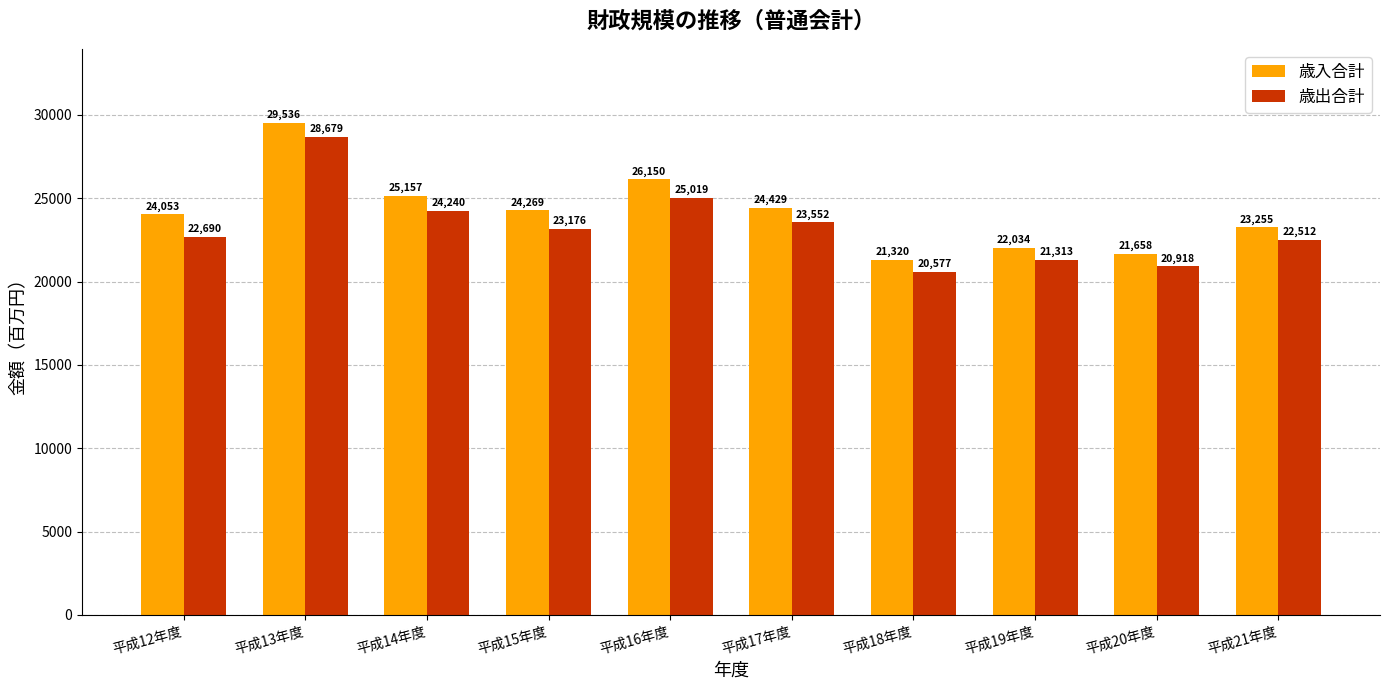

How many data points in 歳入合計 are less than 24269?

5